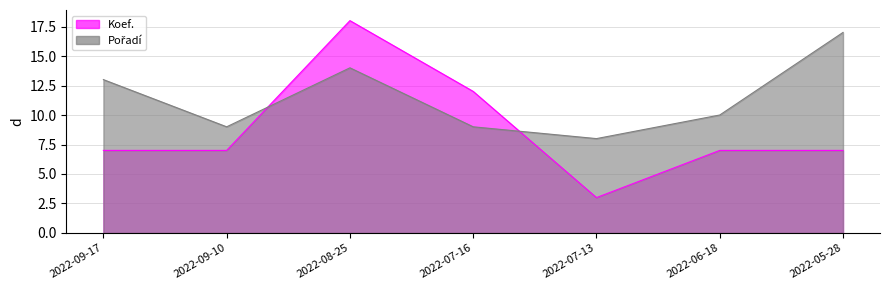

At which category is the sum across all series the highest?

2022-08-25